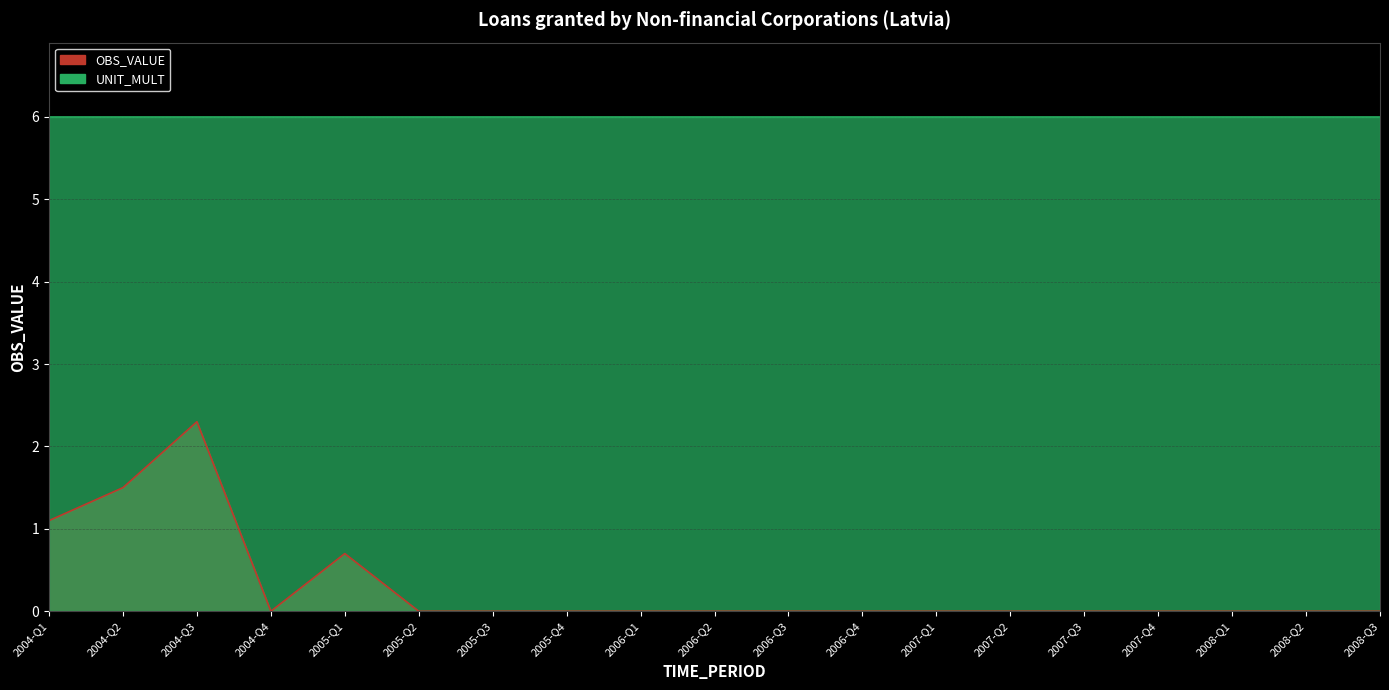

Reading left to right, list all the values displayed in this chart.

1.1	1.5	2.3	0.0	0.7	0.0	0.0	0.0	0.0	0.0	0.0	0.0	0.0	0.0	0.0	0.0	0.0	0.0	0.0